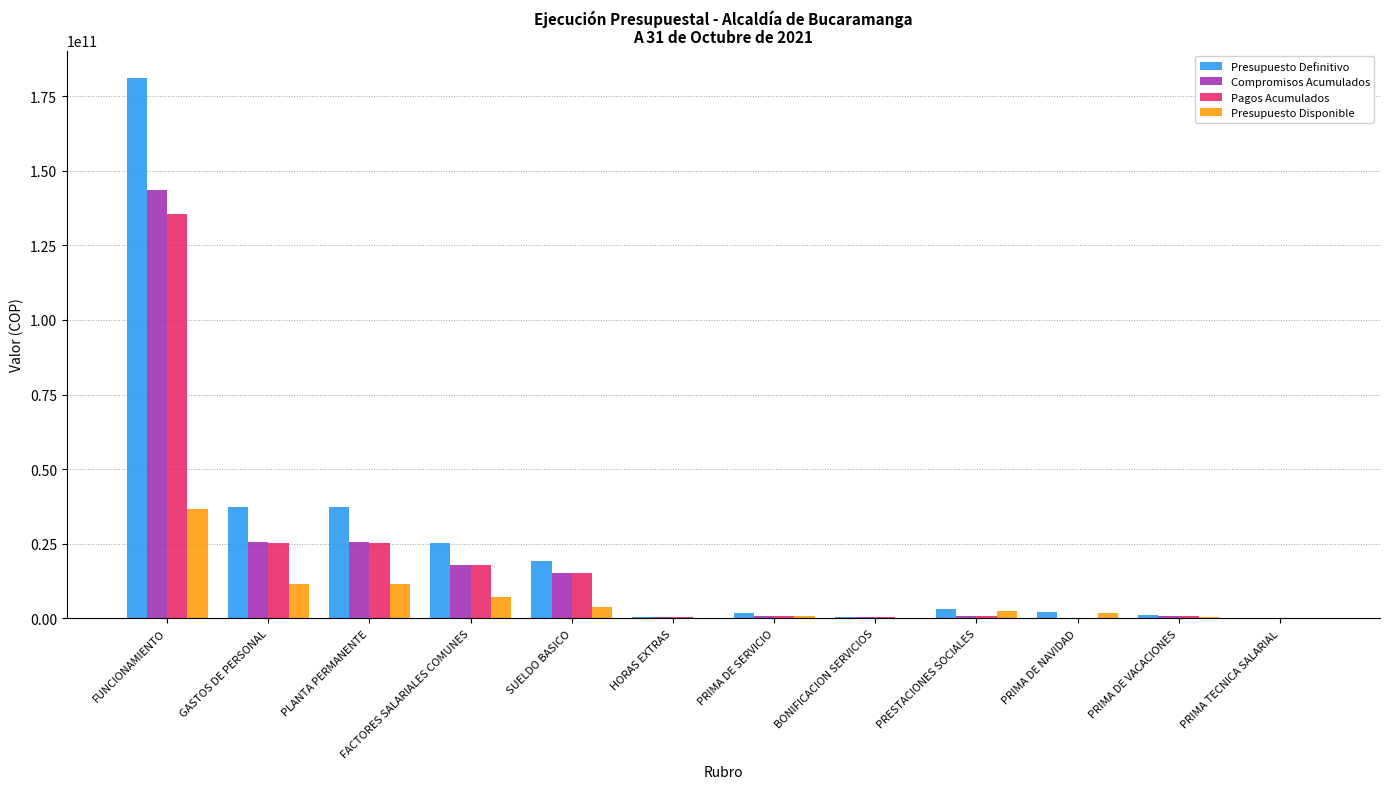

Which series changed the most between SUELDO BASICO and HORAS EXTRAS?

Presupuesto Definitivo